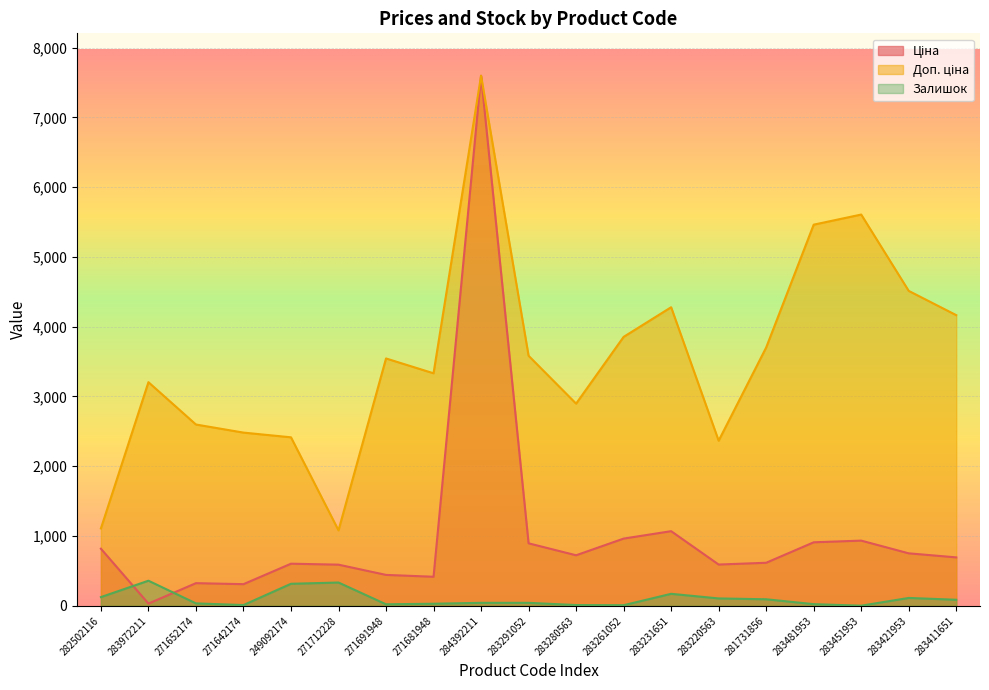

What is the lowest value of the Ціна series?

32.0